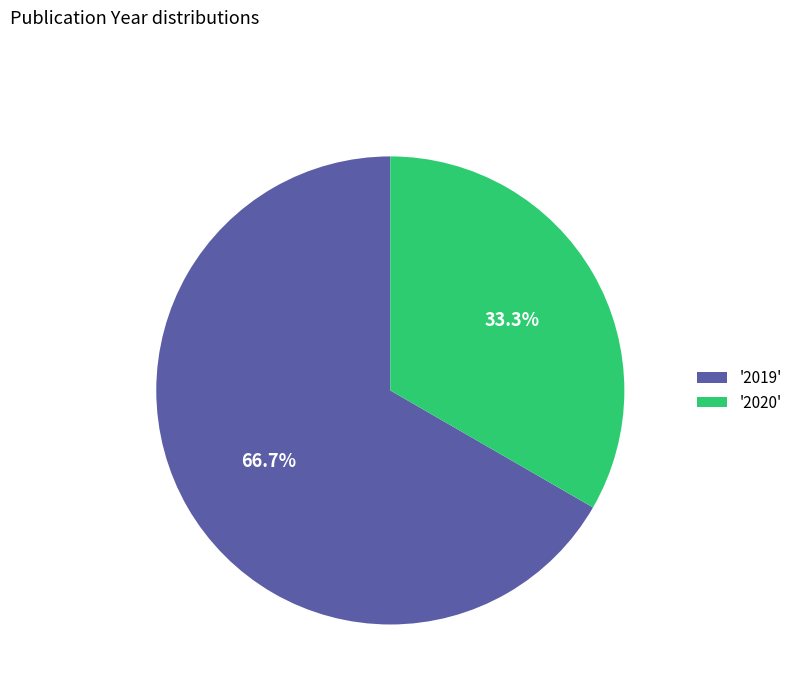

Does '2019' represent more than half of the total?

Yes